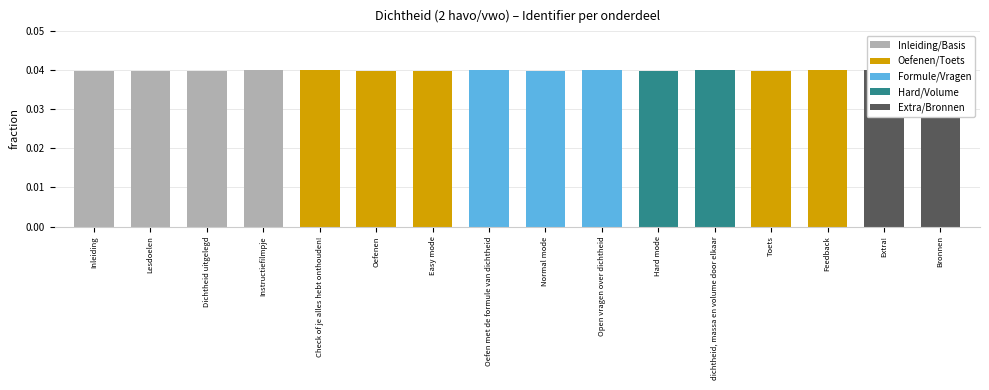

List the labels in order of value, smallest first.

Inleiding, Lesdoelen, Oefenen, Easy mode, Normal mode, Hard mode, Toets, Bronnen, Dichtheid uitgelegd, Check of je alles hebt onthouden!, Extra!, Instructiefilmpje, Feedback, Oefen met de formule van dichtheid, Open vragen over dichtheid, dichtheid, massa en volume door elkaar